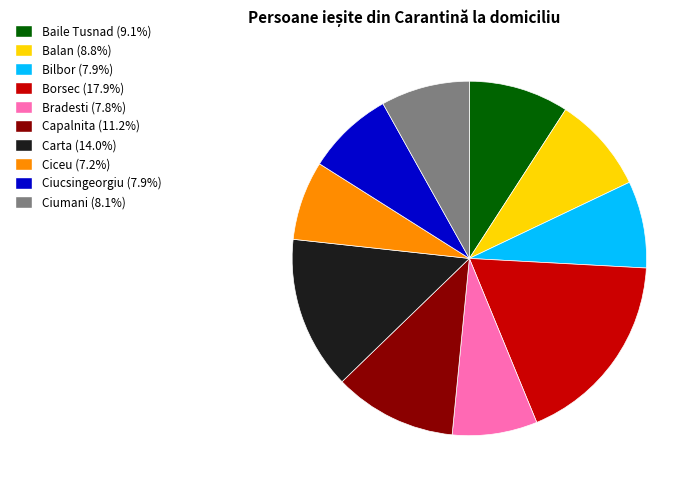

Which category has the smallest portion of the pie?

Ciceu